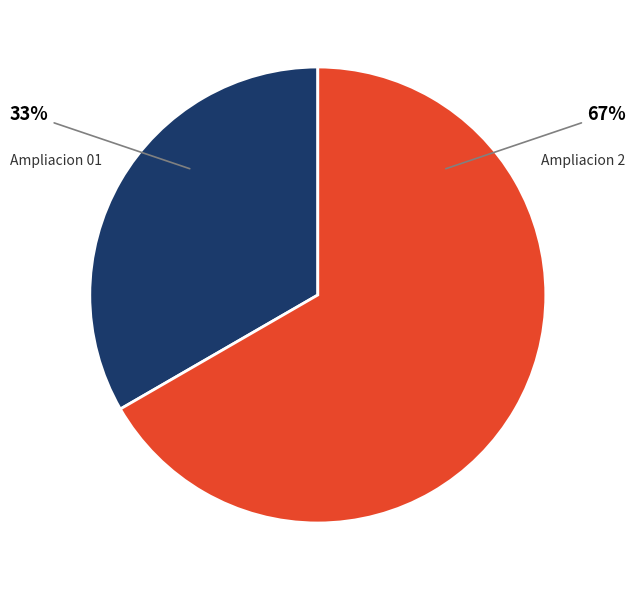

Which slice is the smallest?

Ampliacion 01